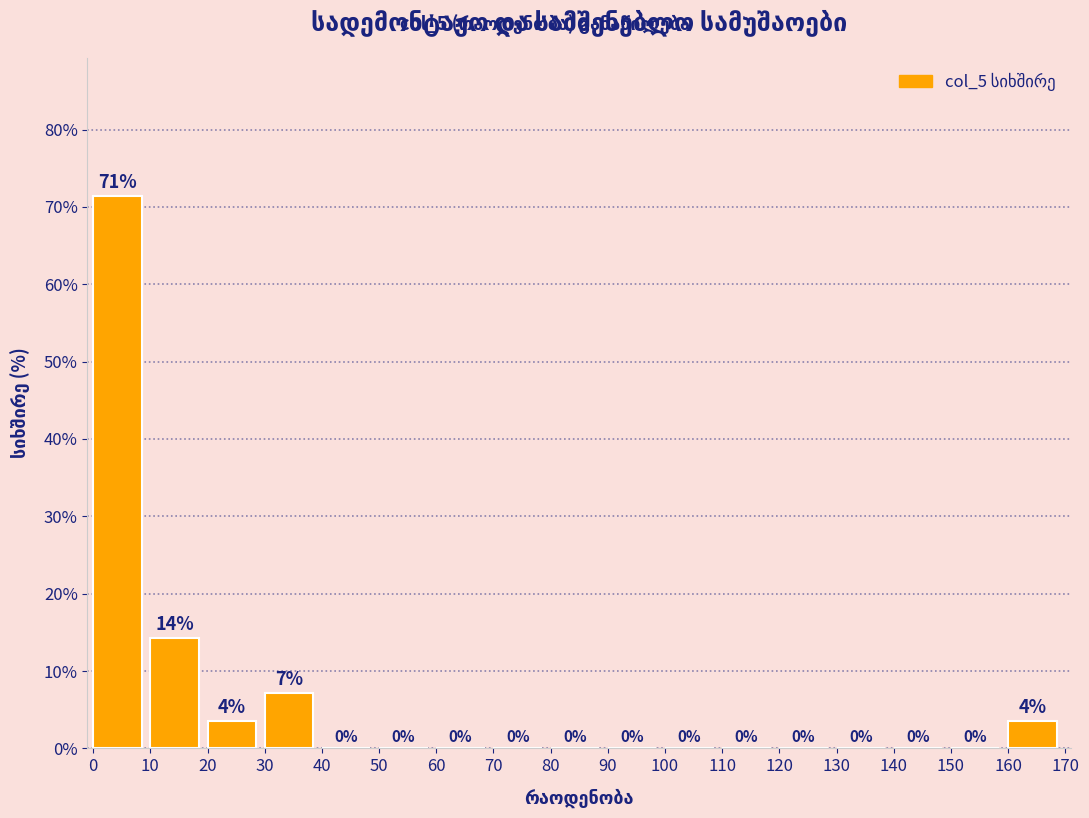

Over which range of the x-axis is the bar tallest?

0 to 10